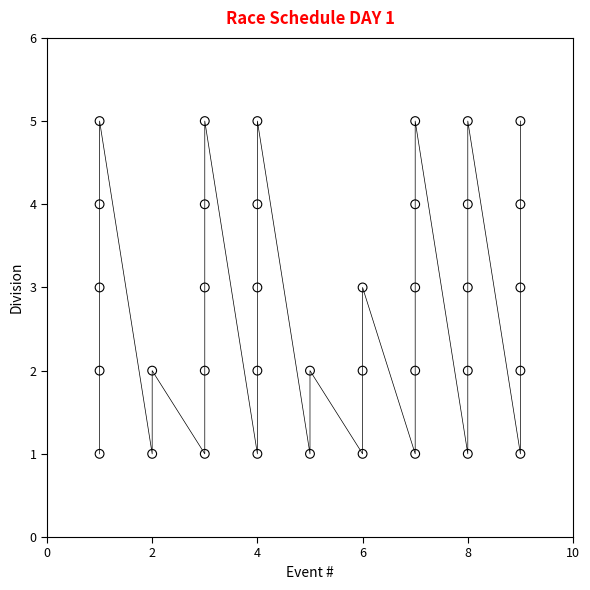

What is the range of Y values (max minus min)?

4